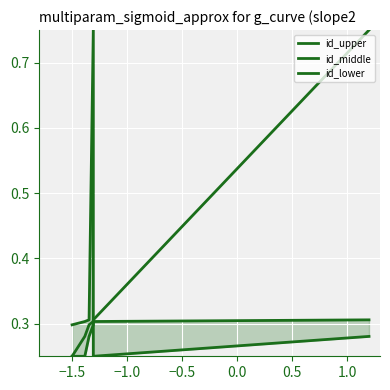

Between −1.0 and 0.0, which series saw the biggest shift?

id_upper